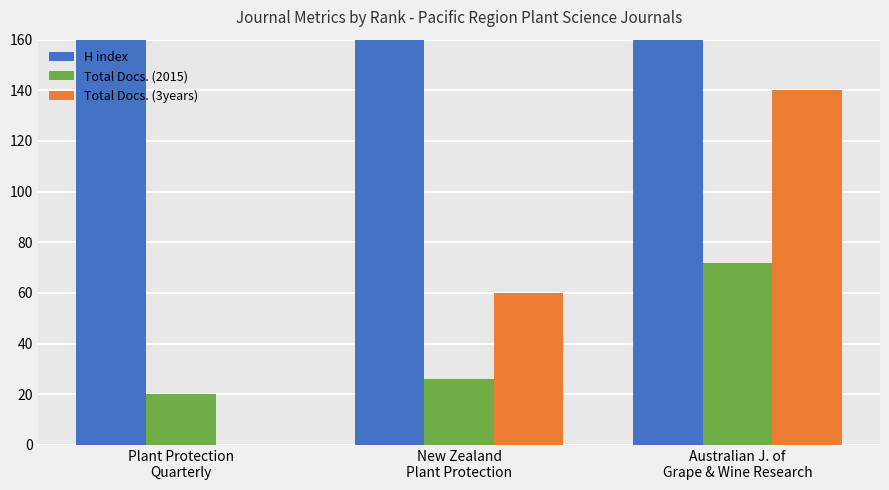

Where is Total Docs. (3years) nearest to the value 70?

New Zealand
Plant Protection